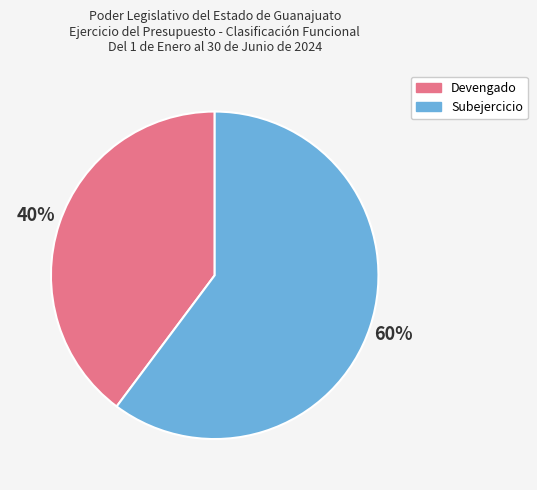

Which slice is the largest?

Subejercicio